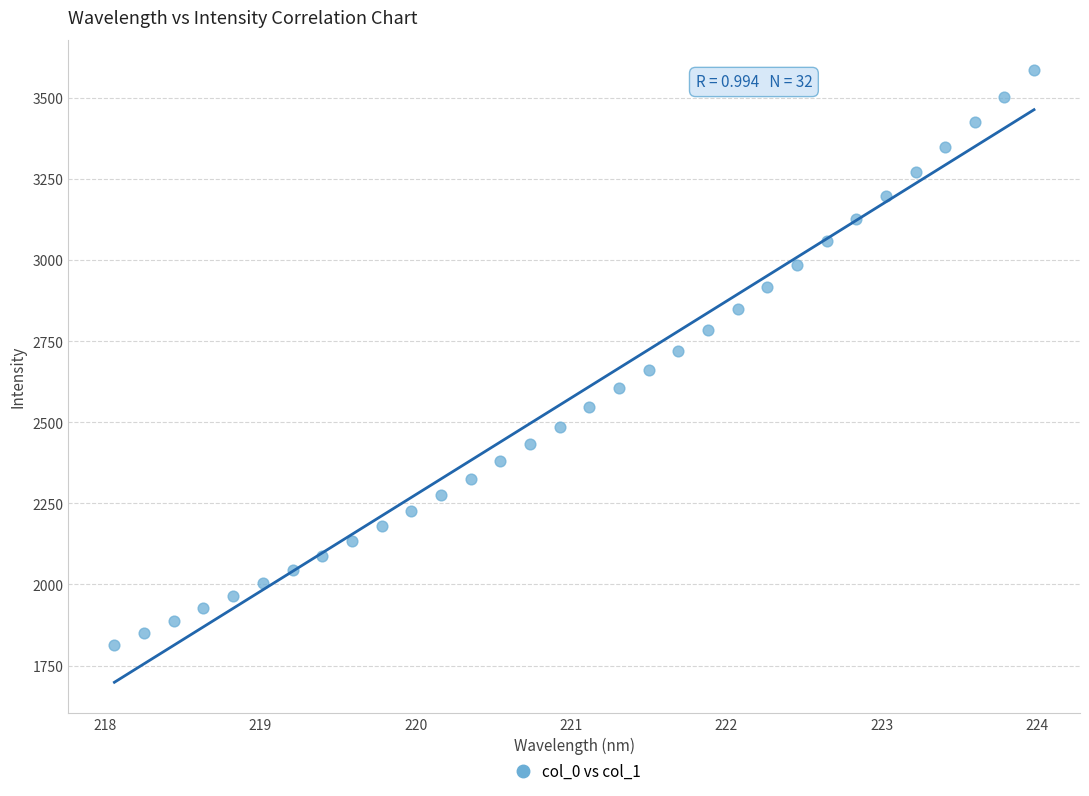

What is the range of Y values (max minus min)?

1770.4